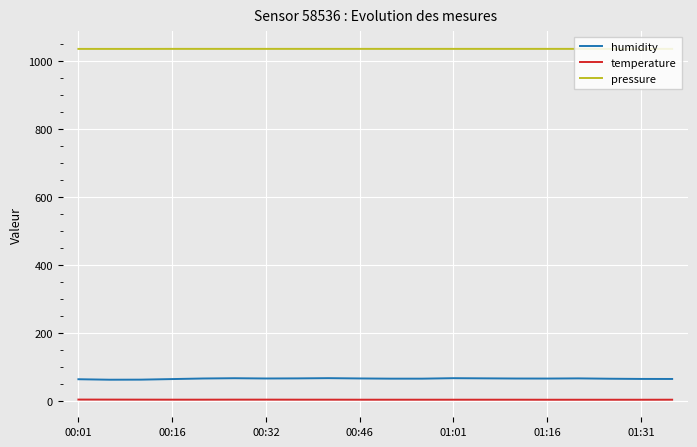

Which series has the widest spread of values?

humidity